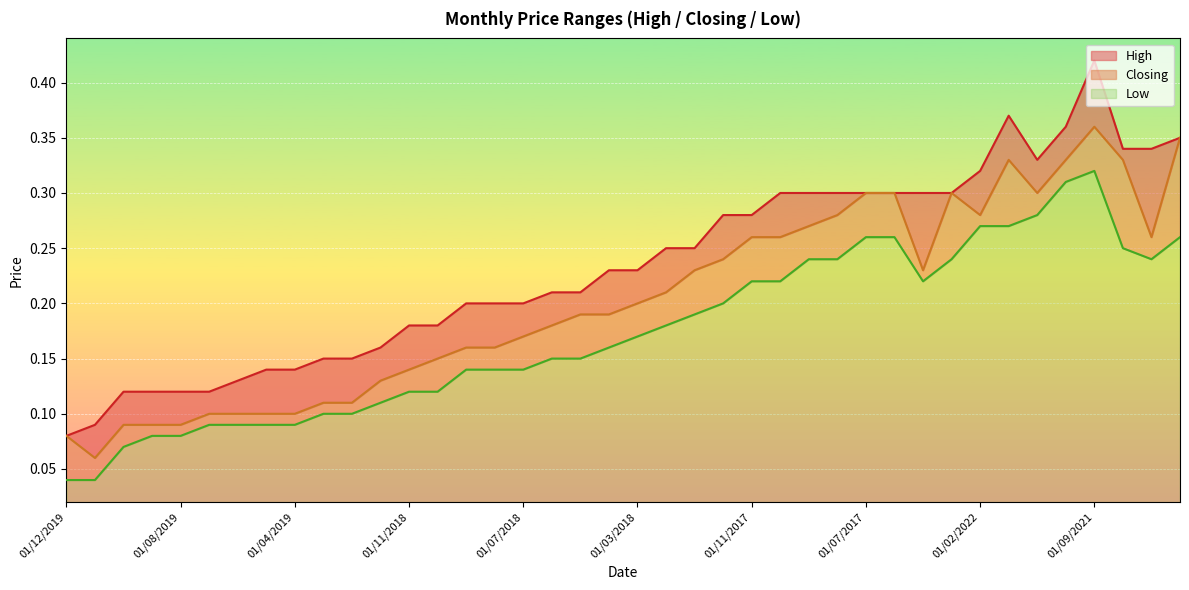

What is the total value across all series at 01/08/2017?

0.8